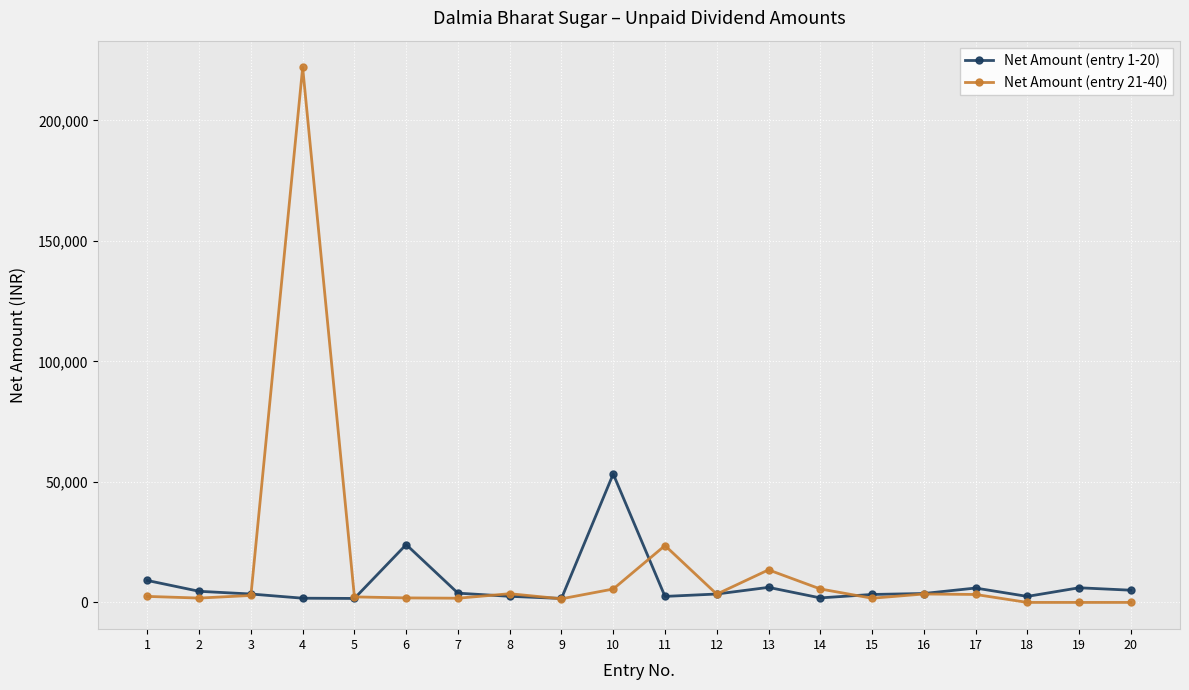

Is it true that Net Amount (entry 1-20) equals 39033.6 at 6?

False